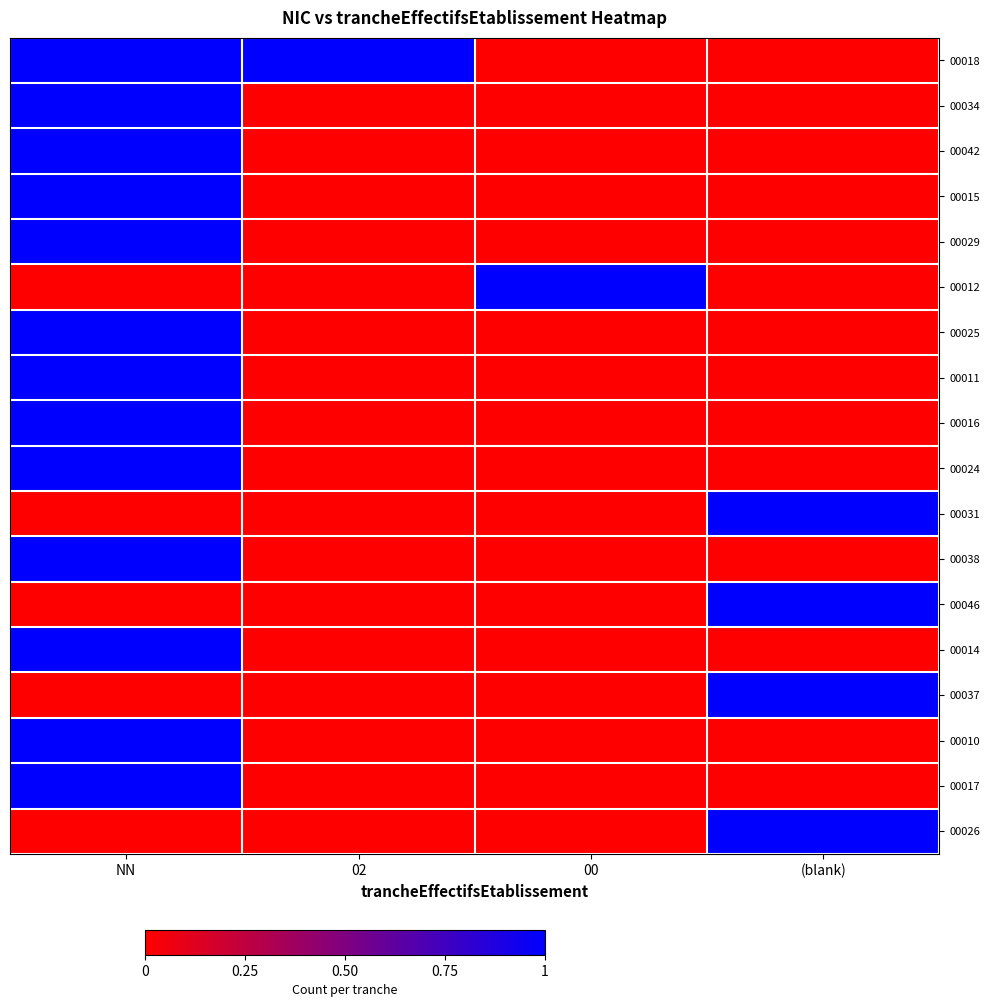

Reading left to right, list all the values displayed in this chart.

00018: NN=1	02=1	00=0	(blank)=0
00034: NN=1	02=0	00=0	(blank)=0
00042: NN=1	02=0	00=0	(blank)=0
00015: NN=1	02=0	00=0	(blank)=0
00029: NN=1	02=0	00=0	(blank)=0
00012: NN=0	02=0	00=1	(blank)=0
00025: NN=1	02=0	00=0	(blank)=0
00011: NN=1	02=0	00=0	(blank)=0
00016: NN=1	02=0	00=0	(blank)=0
00024: NN=1	02=0	00=0	(blank)=0
00031: NN=0	02=0	00=0	(blank)=1
00038: NN=1	02=0	00=0	(blank)=0
00046: NN=0	02=0	00=0	(blank)=1
00014: NN=1	02=0	00=0	(blank)=0
00037: NN=0	02=0	00=0	(blank)=1
00010: NN=1	02=0	00=0	(blank)=0
00017: NN=1	02=0	00=0	(blank)=0
00026: NN=0	02=0	00=0	(blank)=1